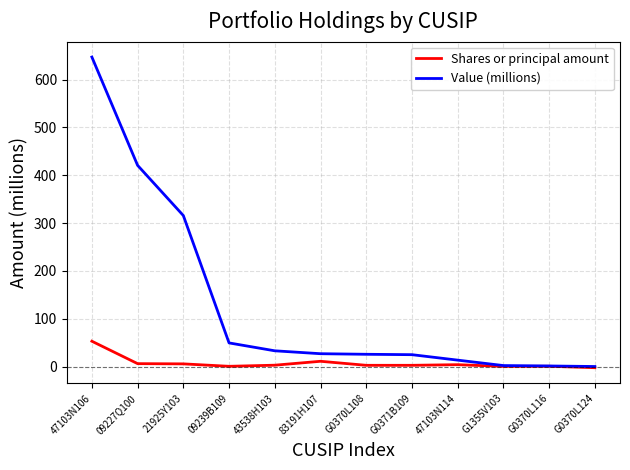

Between 09239B109 and G0370L108, which series saw the biggest shift?

Value (millions)